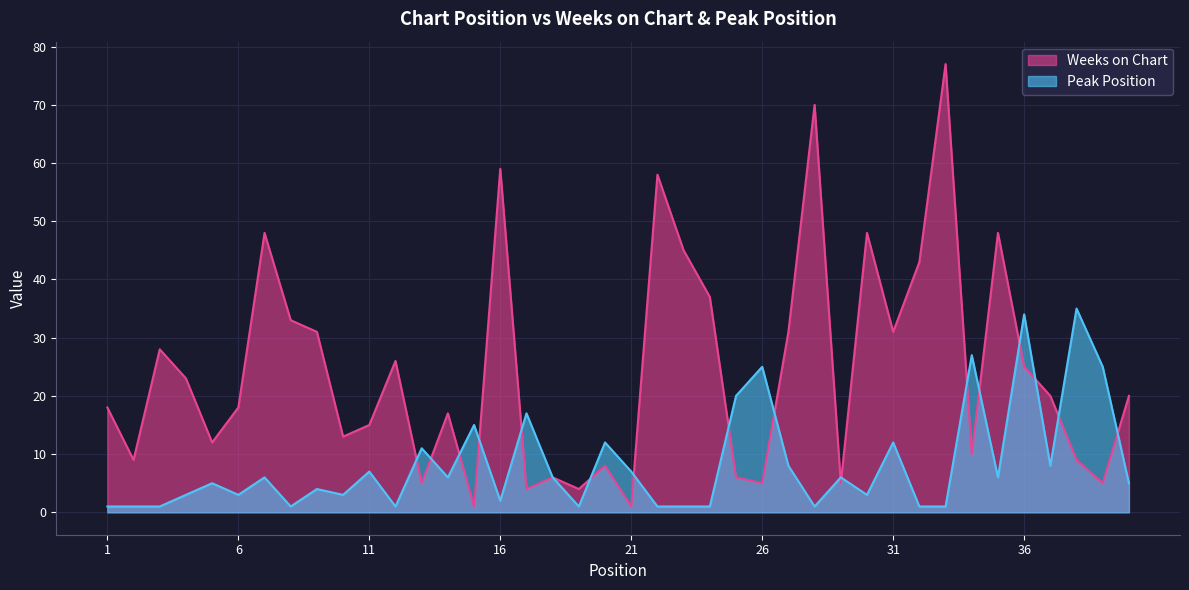

Reading right to left, what are all the values shown in this chart?

Weeks on Chart: 20	5	9	20	25	48	10	77	43	31	48	5	70	31	5	6	37	45	58	1	8	4	6	4	59	1	17	5	26	15	13	31	33	48	18	12	23	28	9	18
Peak Position: 5	25	35	8	34	6	27	1	1	12	3	6	1	8	25	20	1	1	1	7	12	1	6	17	2	15	6	11	1	7	3	4	1	6	3	5	3	1	1	1